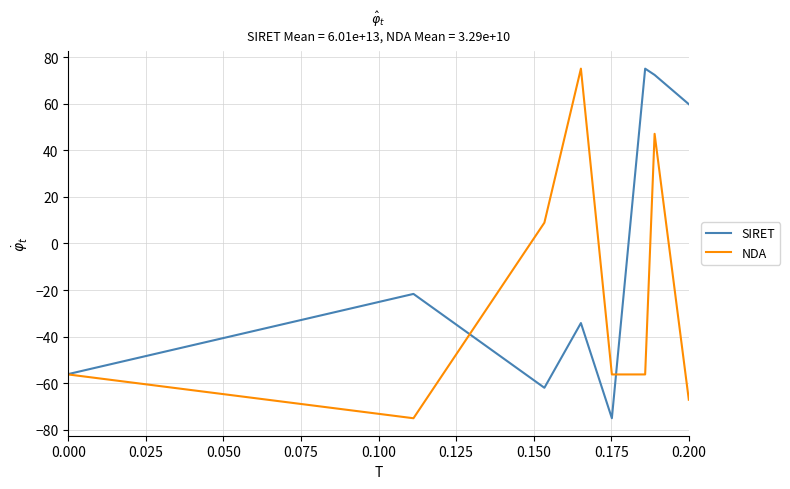

What is the highest value of the SIRET series?

75.0